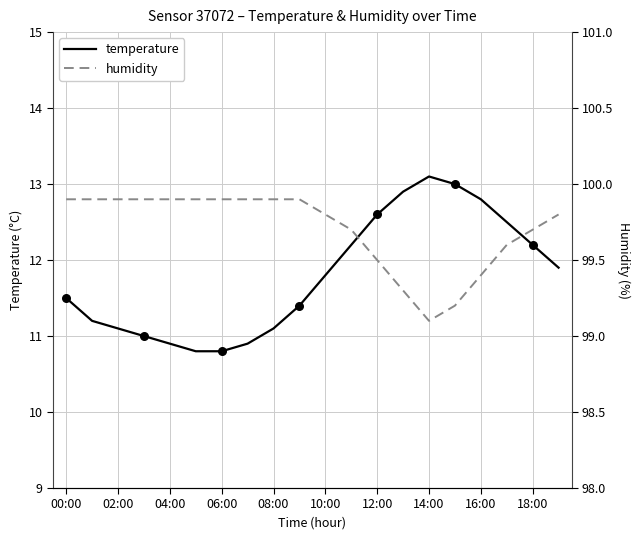

Which series has the largest Y range (max minus min)?

temperature